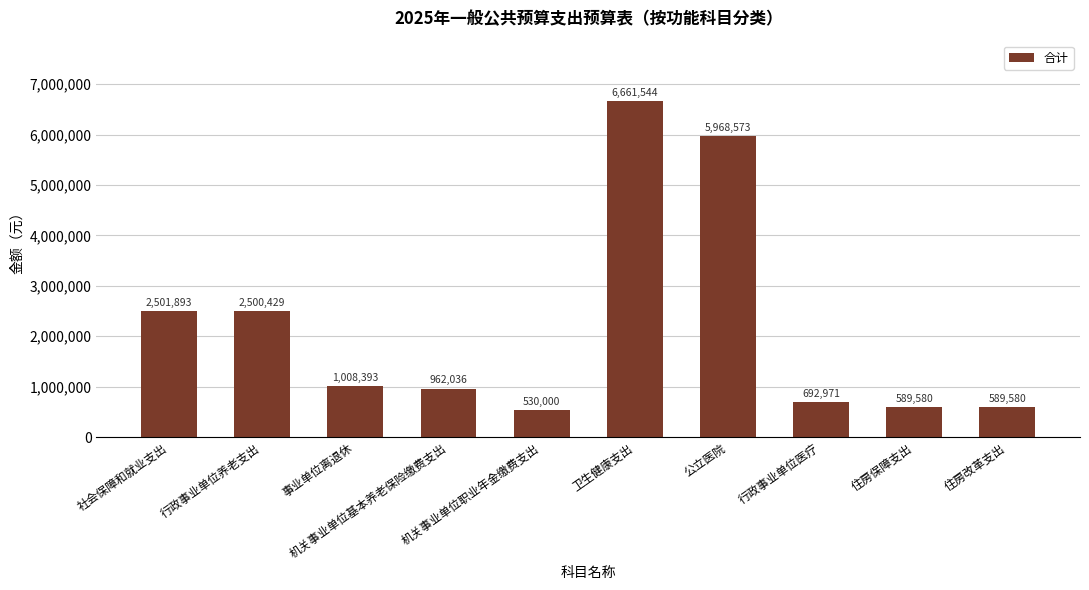

Are the bars horizontal?

No